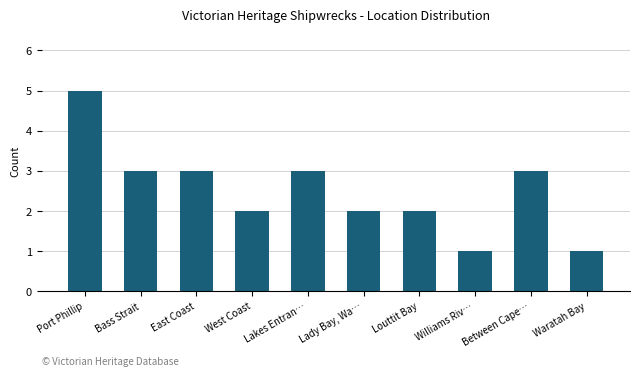

How many series are shown in this chart?

1